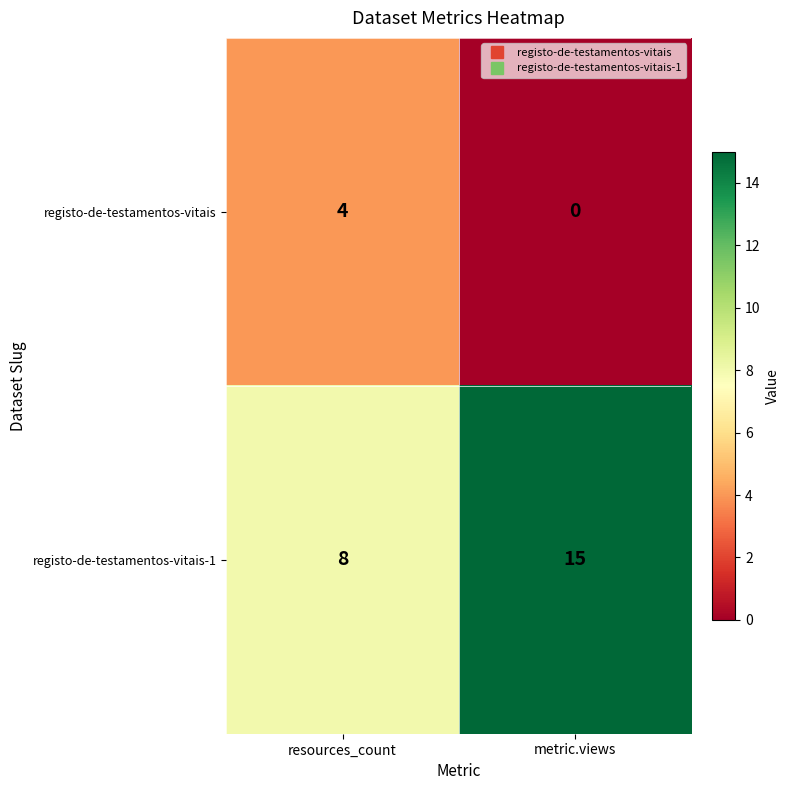

Reading right to left, transcribe all the data shown in this chart.

registo-de-testamentos-vitais: metric.views=0	resources_count=4
registo-de-testamentos-vitais-1: metric.views=15	resources_count=8